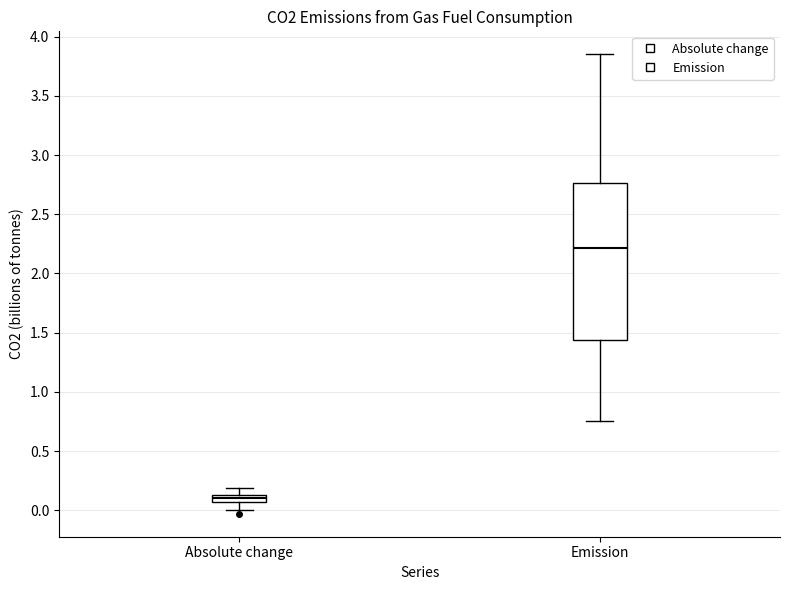

Which box is the tallest, from its lower edge to its upper edge?

Emission